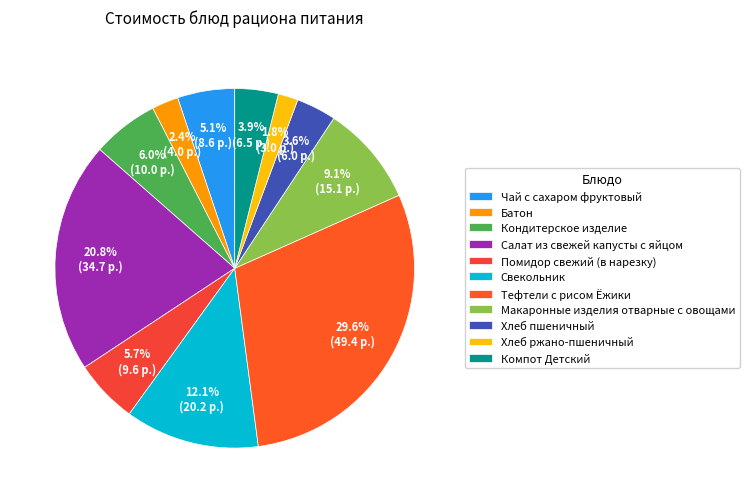

Count the number of slices in the pie.

11